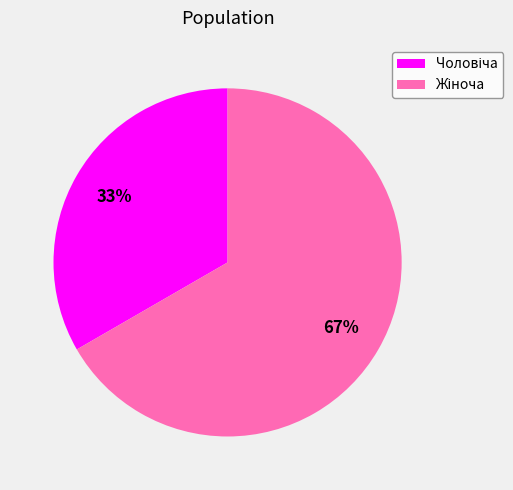

Is there a majority slice in this chart?

Yes